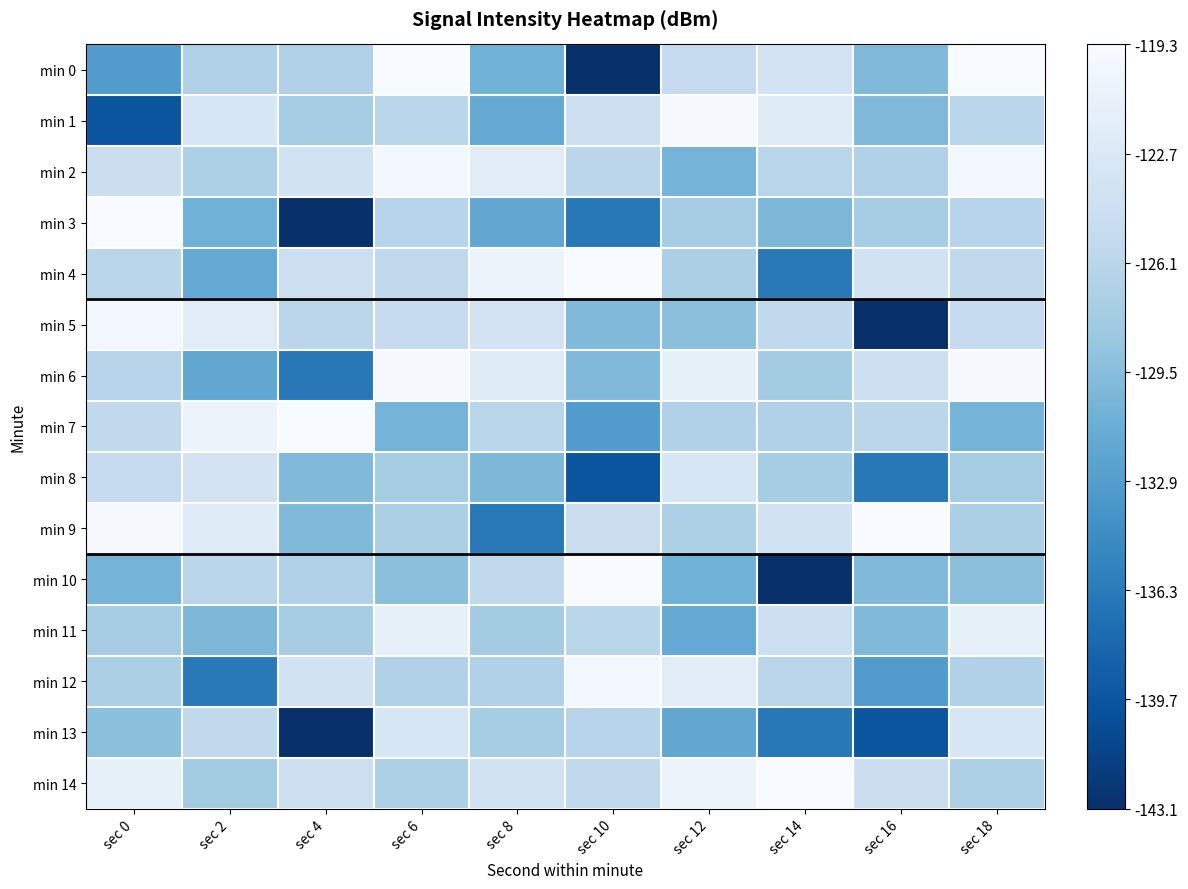

Which series has the largest total across all categories?

min 14